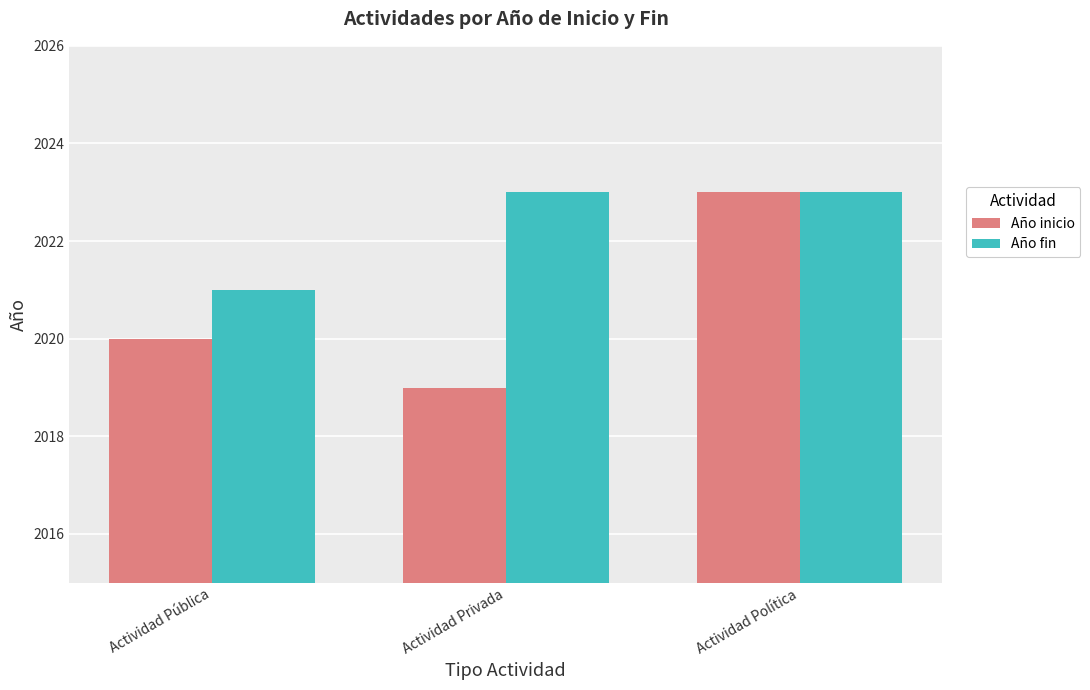

At Actividad Privada, list the series in order from largest to smallest.

Año fin, Año inicio